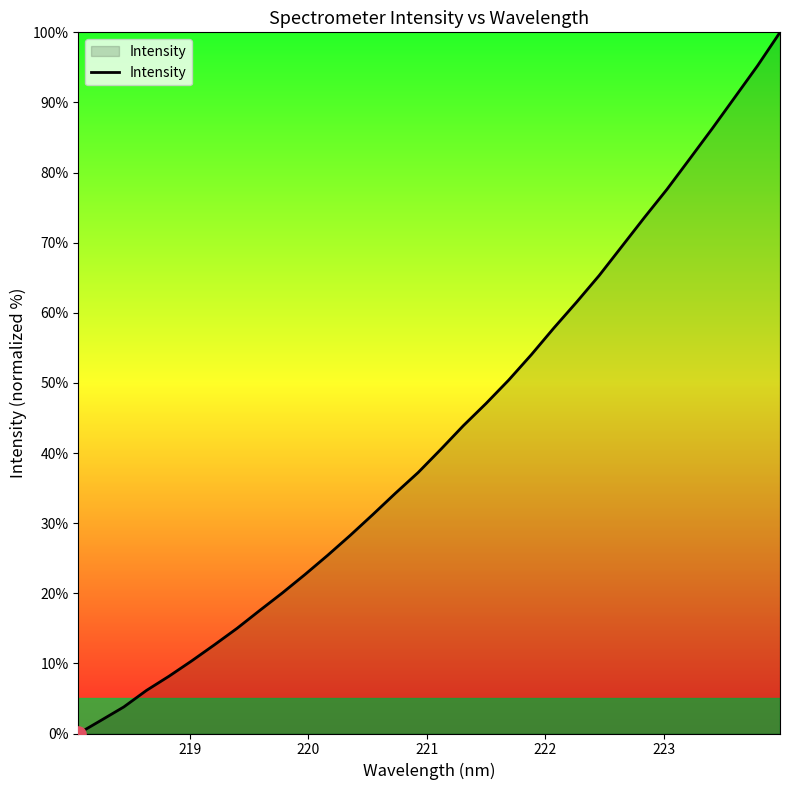

What is the maximum value shown in the chart?

100.0